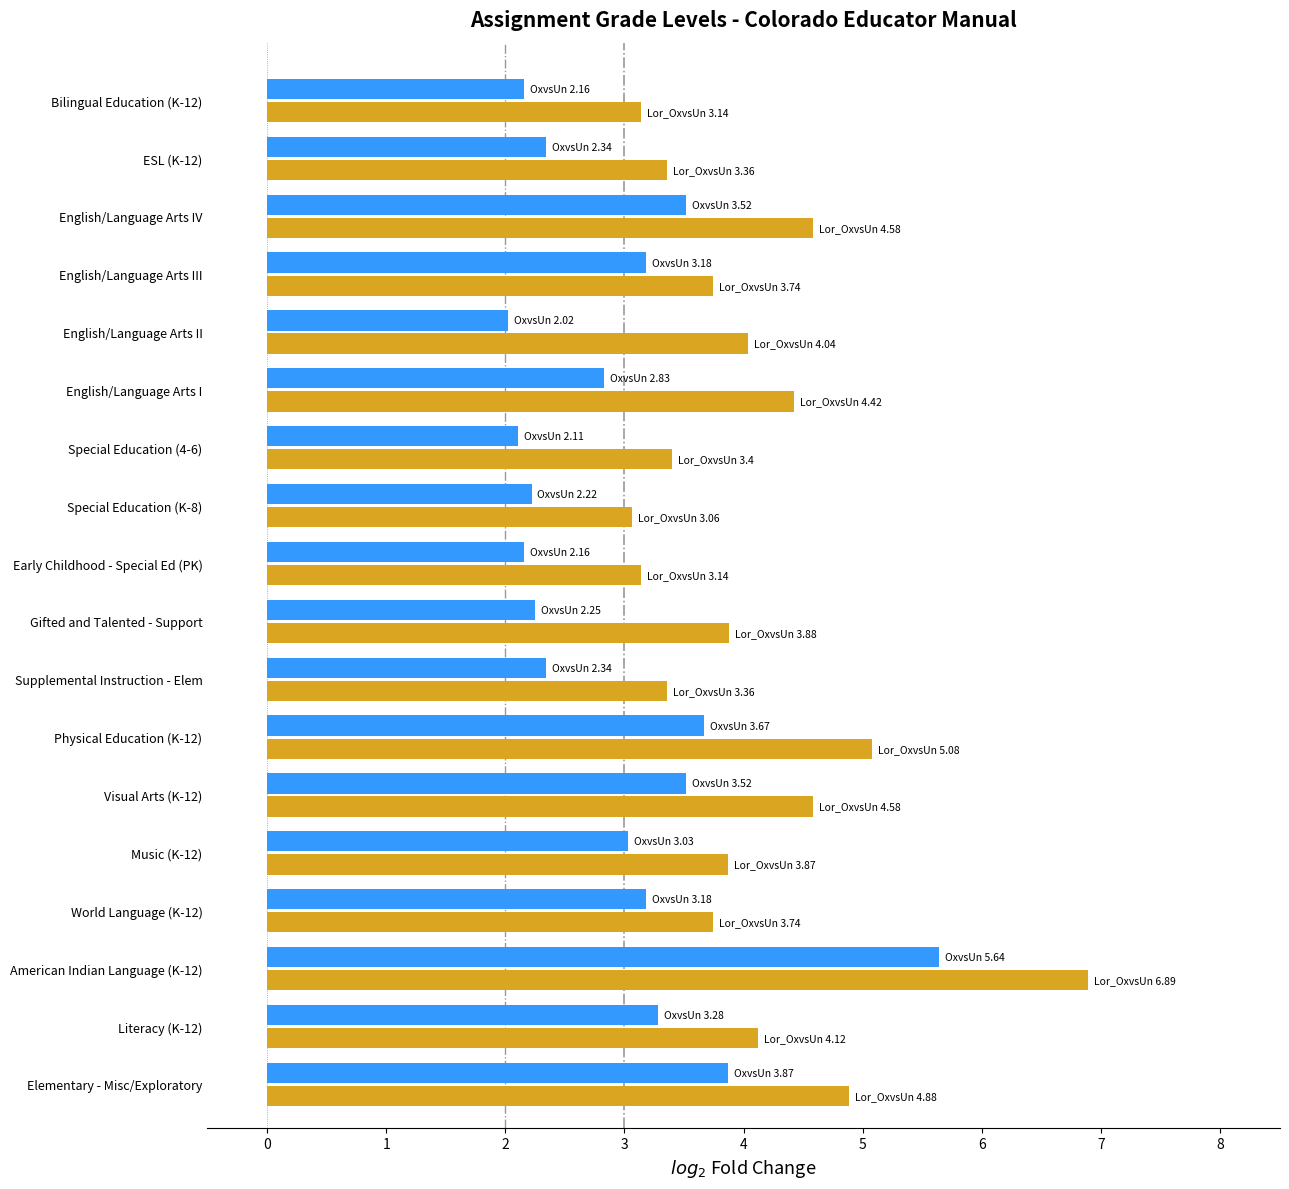

What is the greatest value displayed?

6.9